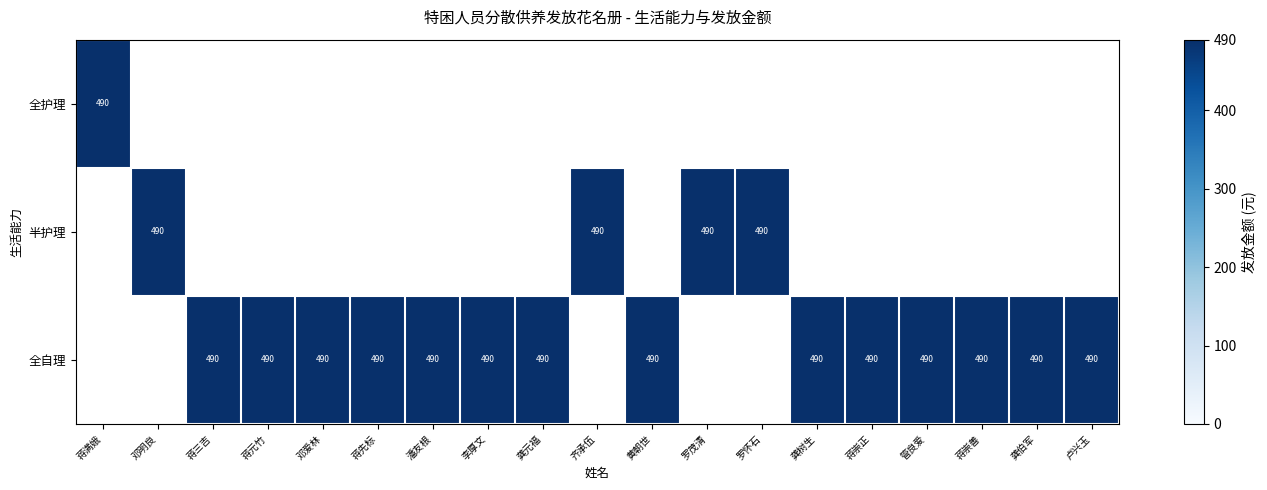

List the series in order of their peak value, highest first.

全护理, 半护理, 全自理